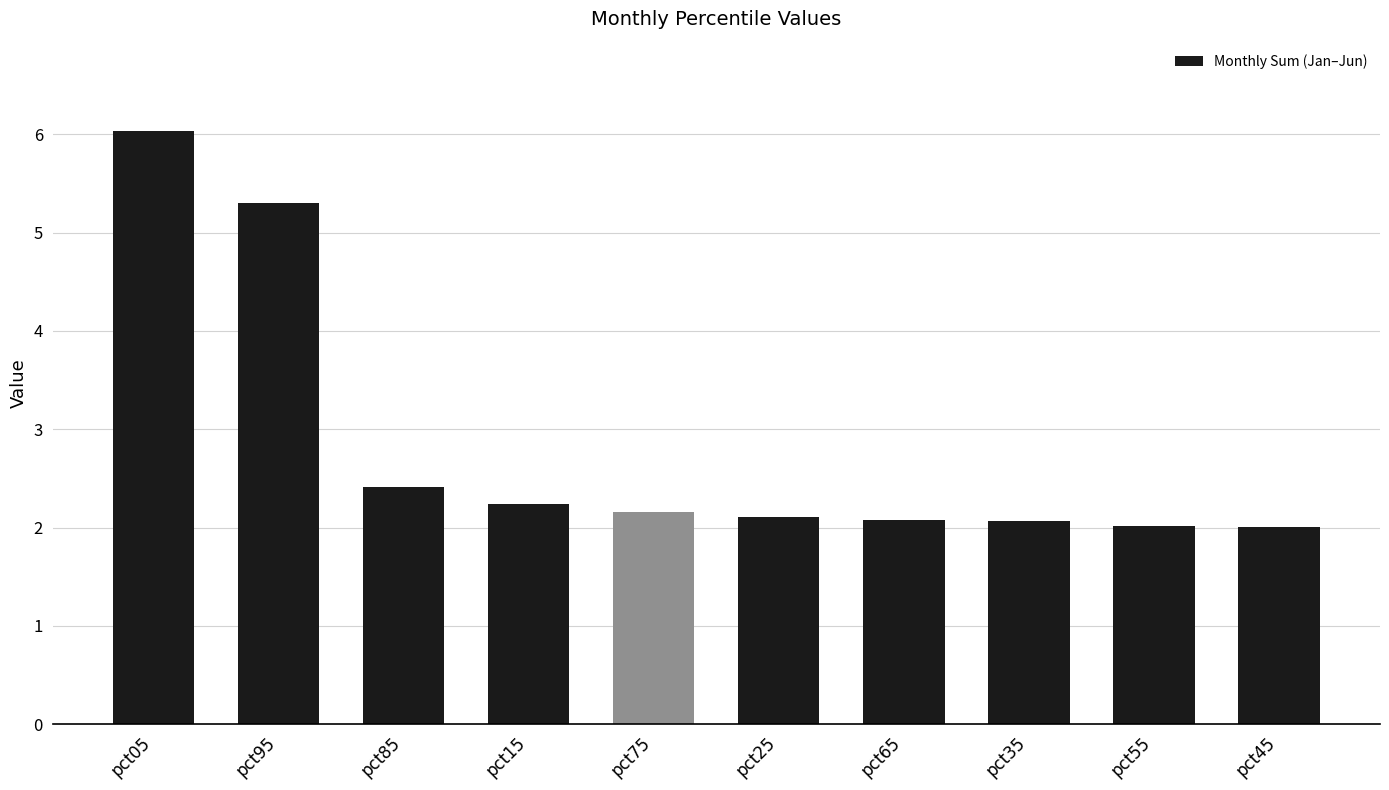

What is the approximate value at pct75?

2.2